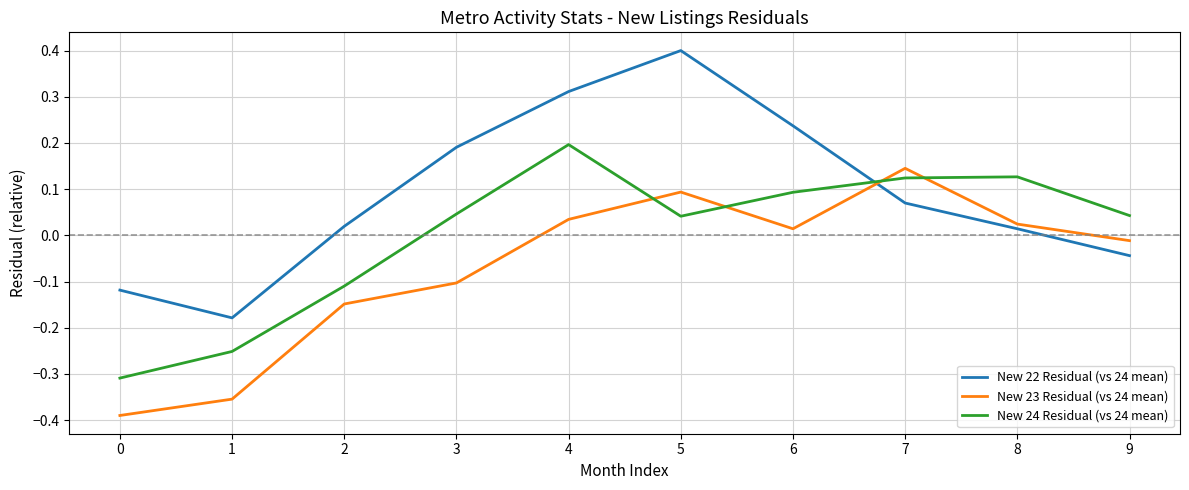

At 7, list the series in order from largest to smallest.

New 23 Residual (vs 24 mean), New 24 Residual (vs 24 mean), New 22 Residual (vs 24 mean)